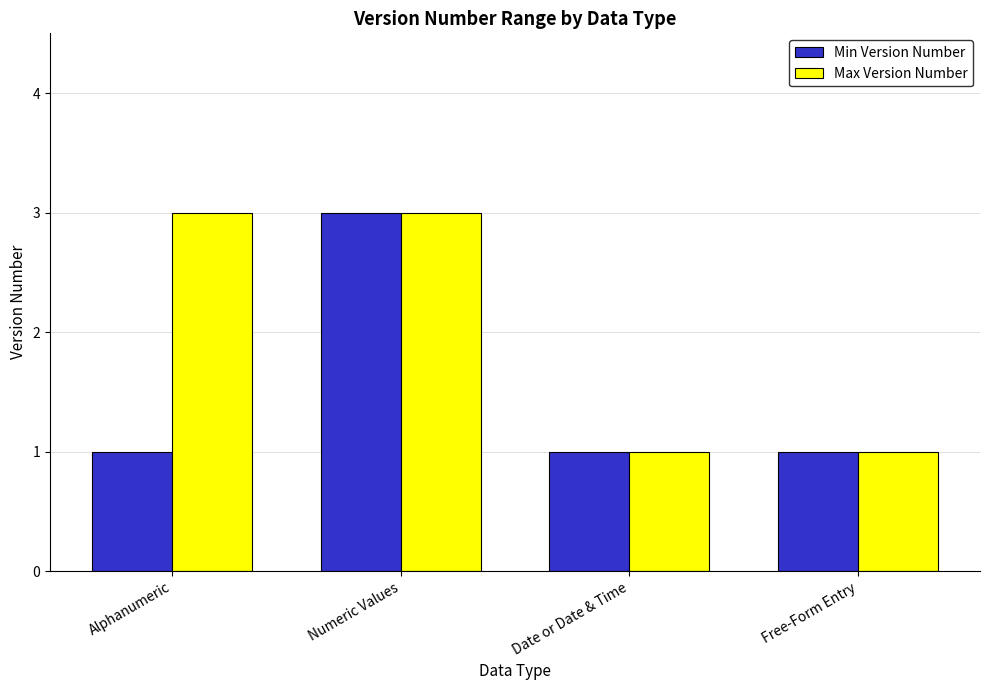

Which series has the largest total across all categories?

Max Version Number